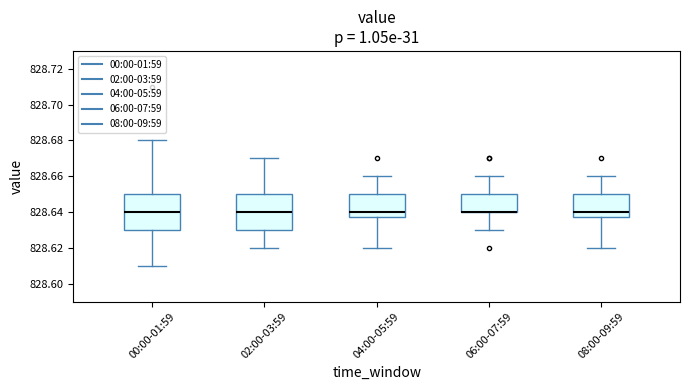

Reading left to right, transcribe this box plot: for each box, give where its median line is, the range the box spans, and where its two whiskers end, as read against the y-axis. The values are not printed on the chart, so give them approximately, as read against the axis.

00:00-01:59: median 828.640, box 828.630 to 828.650, whiskers 828.610 to 828.680
02:00-03:59: median 828.640, box 828.630 to 828.650, whiskers 828.620 to 828.670
04:00-05:59: median 828.640, box 828.638 to 828.650, whiskers 828.620 to 828.660
06:00-07:59: median 828.640 (drawn on the box's lower edge), box 828.640 to 828.650, whiskers 828.630 to 828.660
08:00-09:59: median 828.640, box 828.638 to 828.650, whiskers 828.620 to 828.660